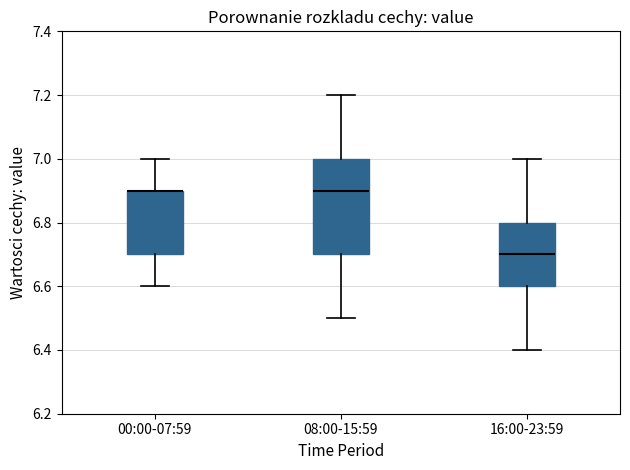

Reading left to right, transcribe this box plot: for each box, give where its median line is, the range the box spans, and where its two whiskers end, as read against the y-axis. The values are not printed on the chart, so give them approximately, as read against the axis.

00:00-07:59: median 6.9 (drawn on the box's upper edge), box 6.7 to 6.9, whiskers 6.6 to 7.0
08:00-15:59: median 6.9, box 6.7 to 7.0, whiskers 6.5 to 7.2
16:00-23:59: median 6.7, box 6.6 to 6.8, whiskers 6.4 to 7.0